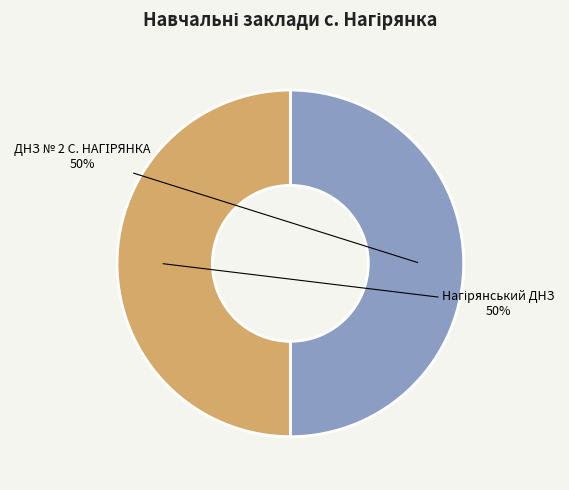

To the nearest percent, what is the average slice percentage?

50%